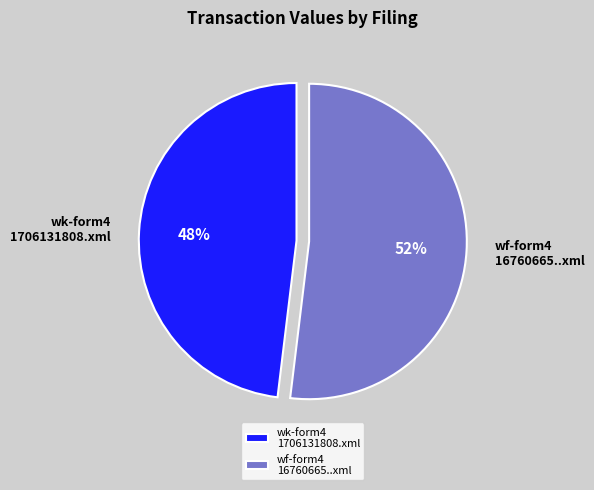

Which slice is the smallest?

wk-form4 1706131808.xml